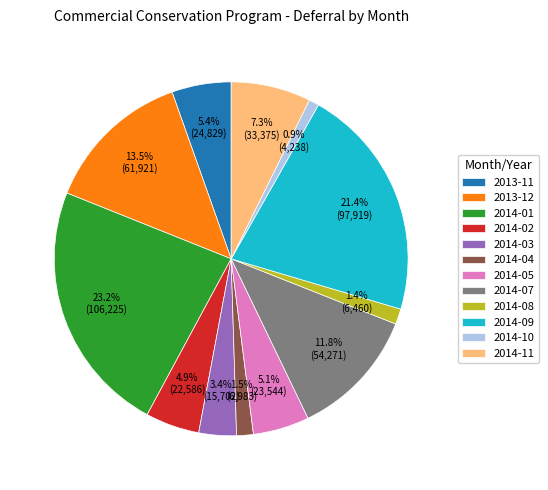

How many slices are in this pie chart?

12